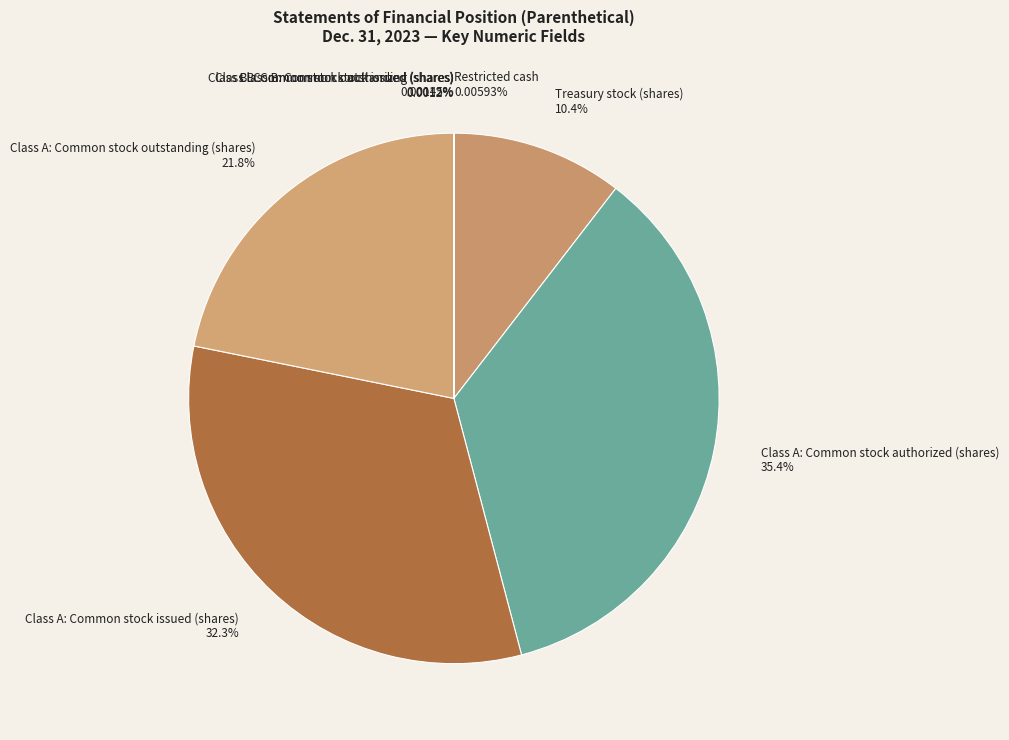

Is there a majority slice in this chart?

No